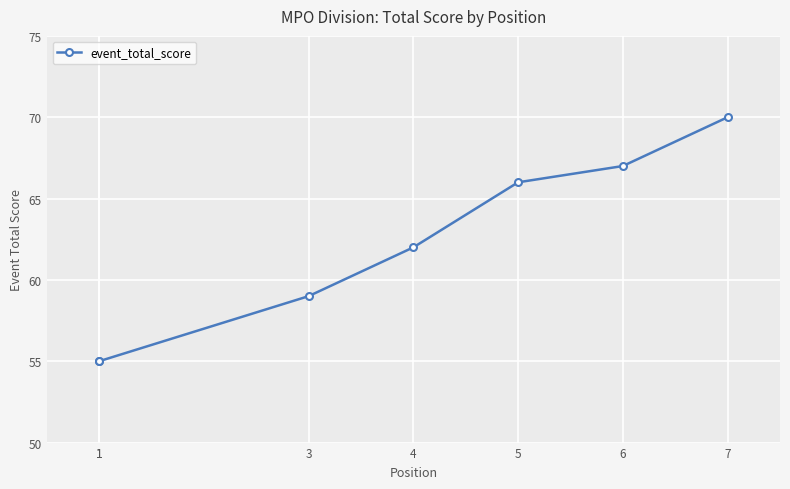

Which has a higher value, 3 or 1?

3